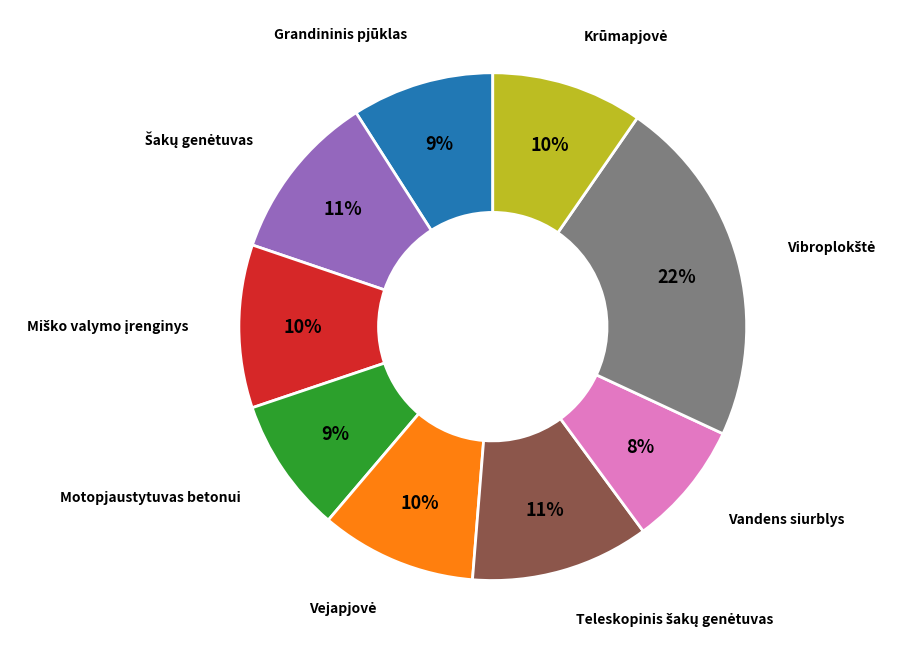

To the nearest percent, what is the difference between the Motopjaustytuvas betonui and Vandens siurblys slice percentages?

1%